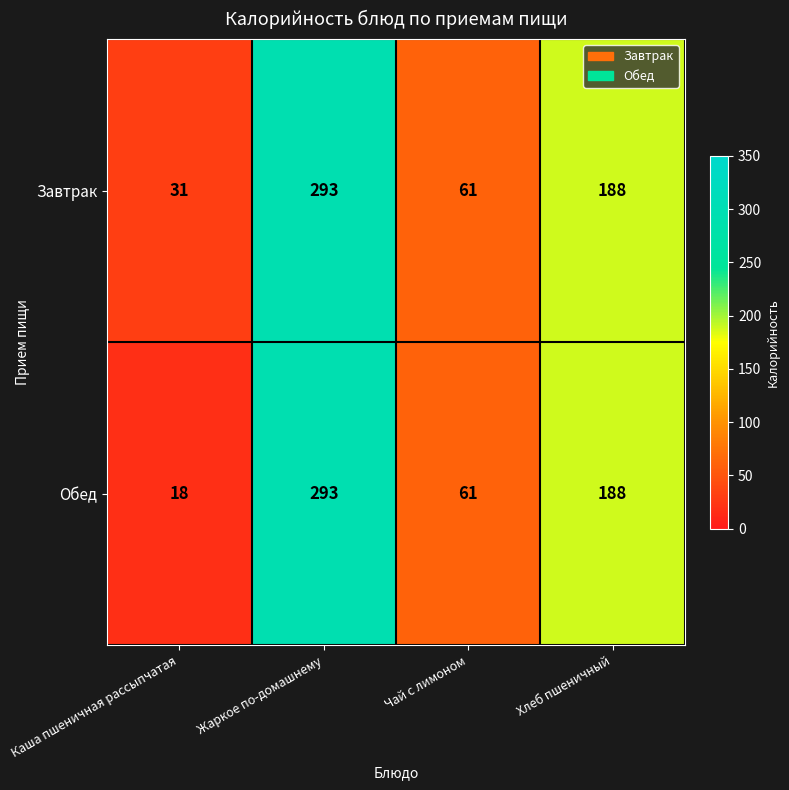

True or false: Обед has a value of 17 at Чай с лимоном.

False